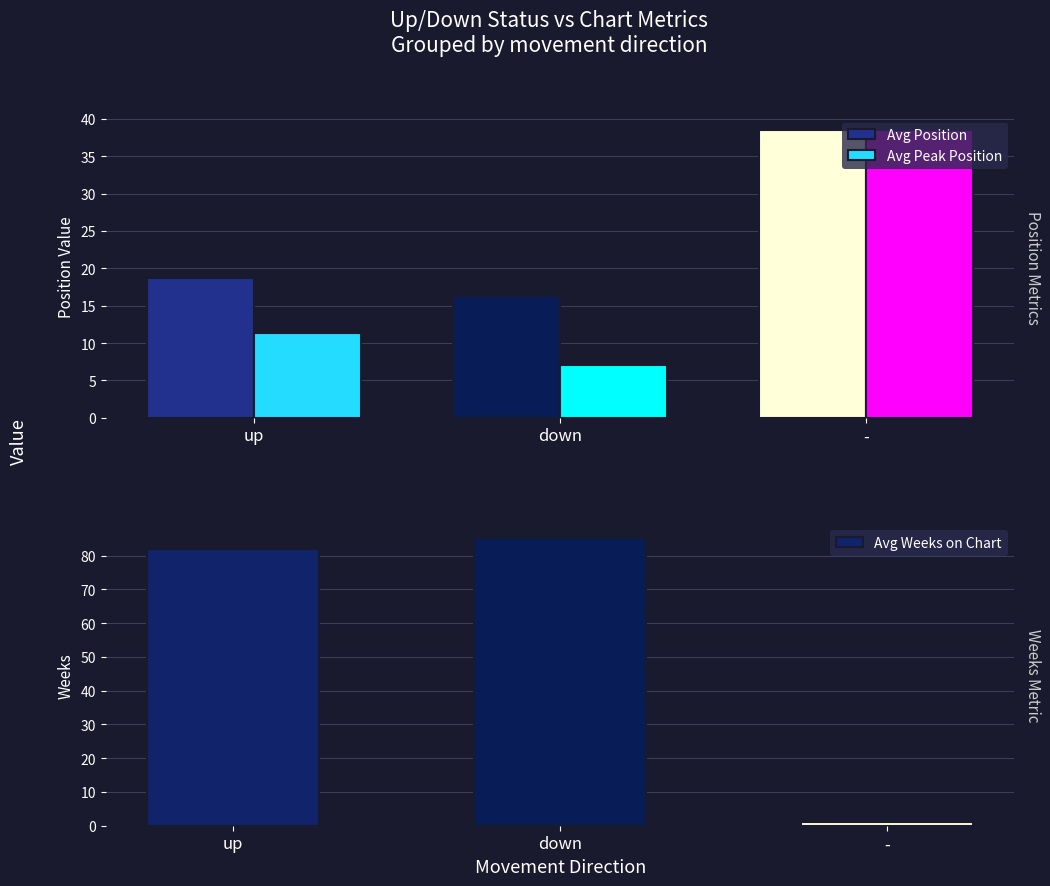

Does the chart contain any negative values?

No